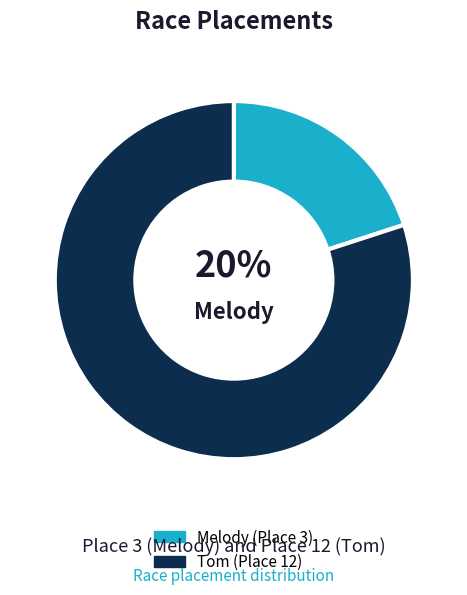

To the nearest percent, what is the difference between the largest and smallest slice percentages?

60%